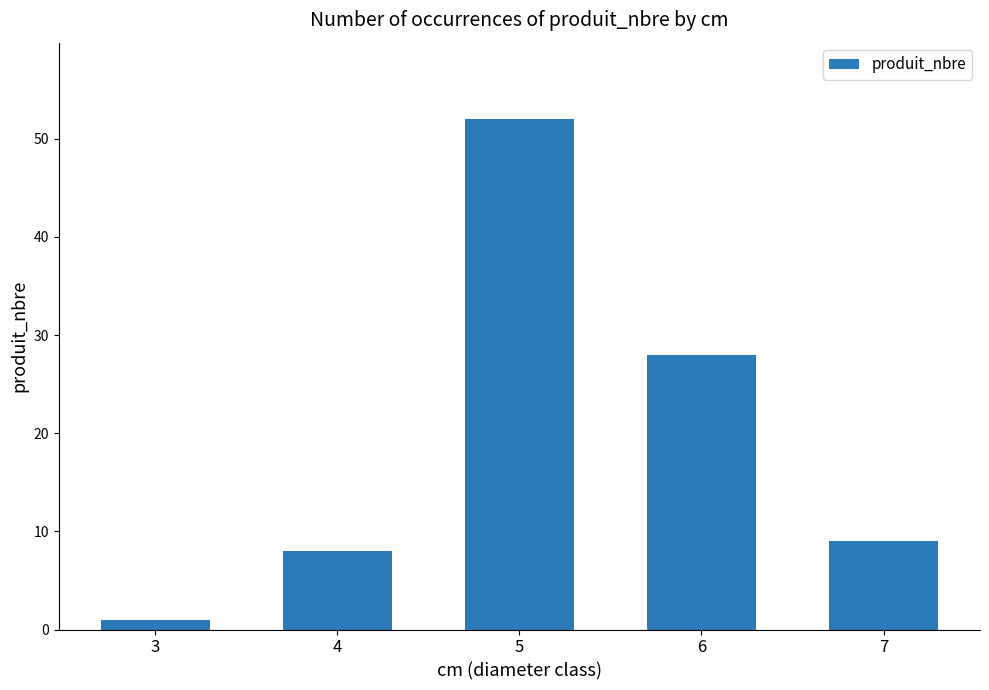

Reading left to right, extract all data points from this chart.

3=1	4=8	5=52	6=28	7=9